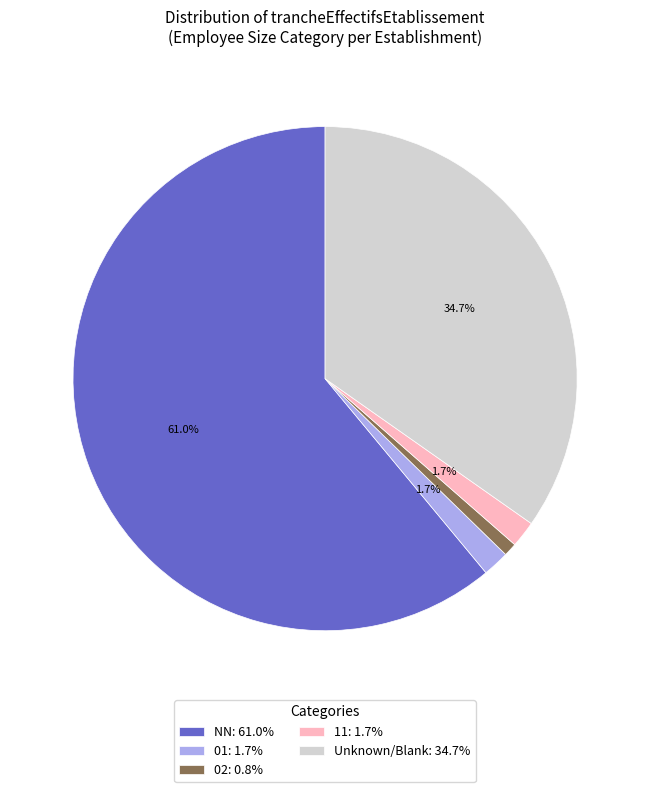

Is the sum of Unknown/Blank: 34.7% and NN: 61.0% greater than half?

Yes